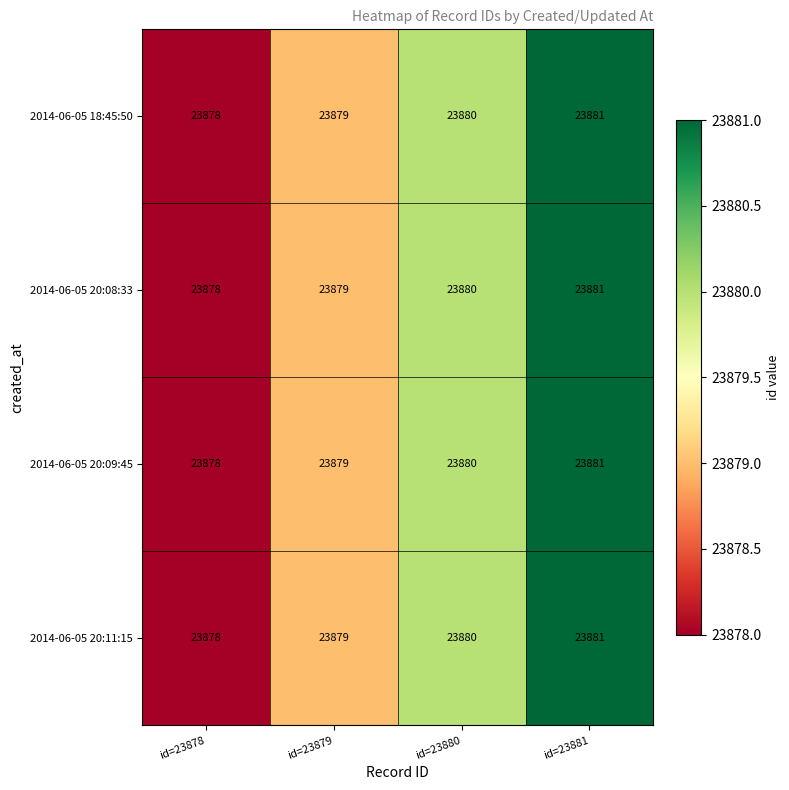

What is the total value across all series at id=23879?

95516